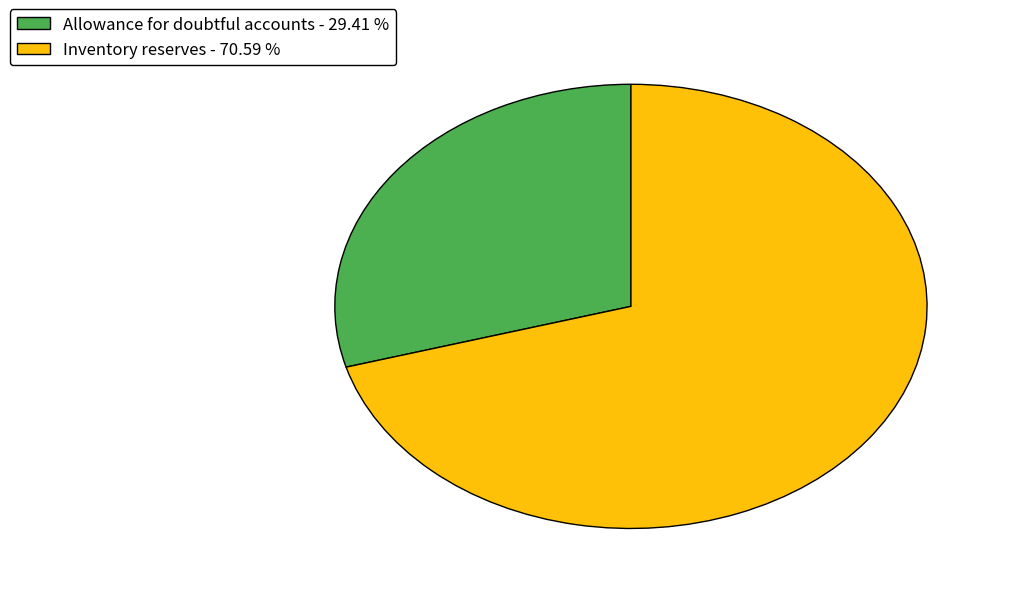

Does Inventory reserves account for over 50% of the chart?

Yes